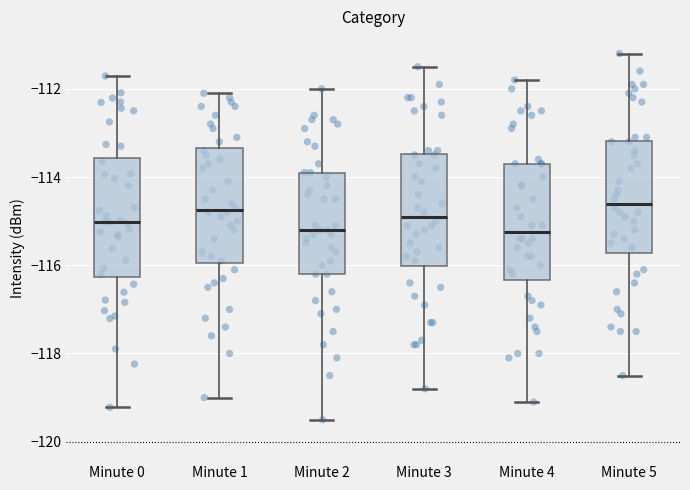

Reading left to right, transcribe this box plot: for each box, give where its median line is, the range the box spans, and where its two whiskers end, as read against the y-axis. The values are not printed on the chart, so give them approximately, as read against the axis.

Minute 0: median -115.0, box -116.2 to -113.6, whiskers -119.2 to -111.8
Minute 1: median -114.8, box -116.0 to -113.4, whiskers -119.0 to -112.0
Minute 2: median -115.2, box -116.2 to -113.8, whiskers -119.4 to -112.0
Minute 3: median -114.8, box -116.0 to -113.4, whiskers -118.8 to -111.4
Minute 4: median -115.2, box -116.4 to -113.6, whiskers -119.0 to -111.8
Minute 5: median -114.6, box -115.8 to -113.2, whiskers -118.4 to -111.2